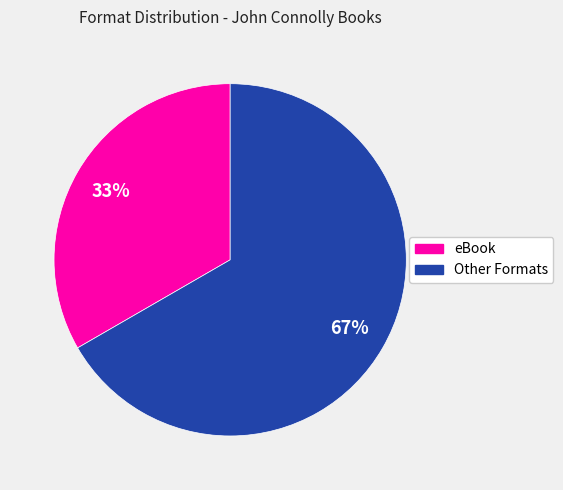

To the nearest percent, what is the average slice percentage?

50%